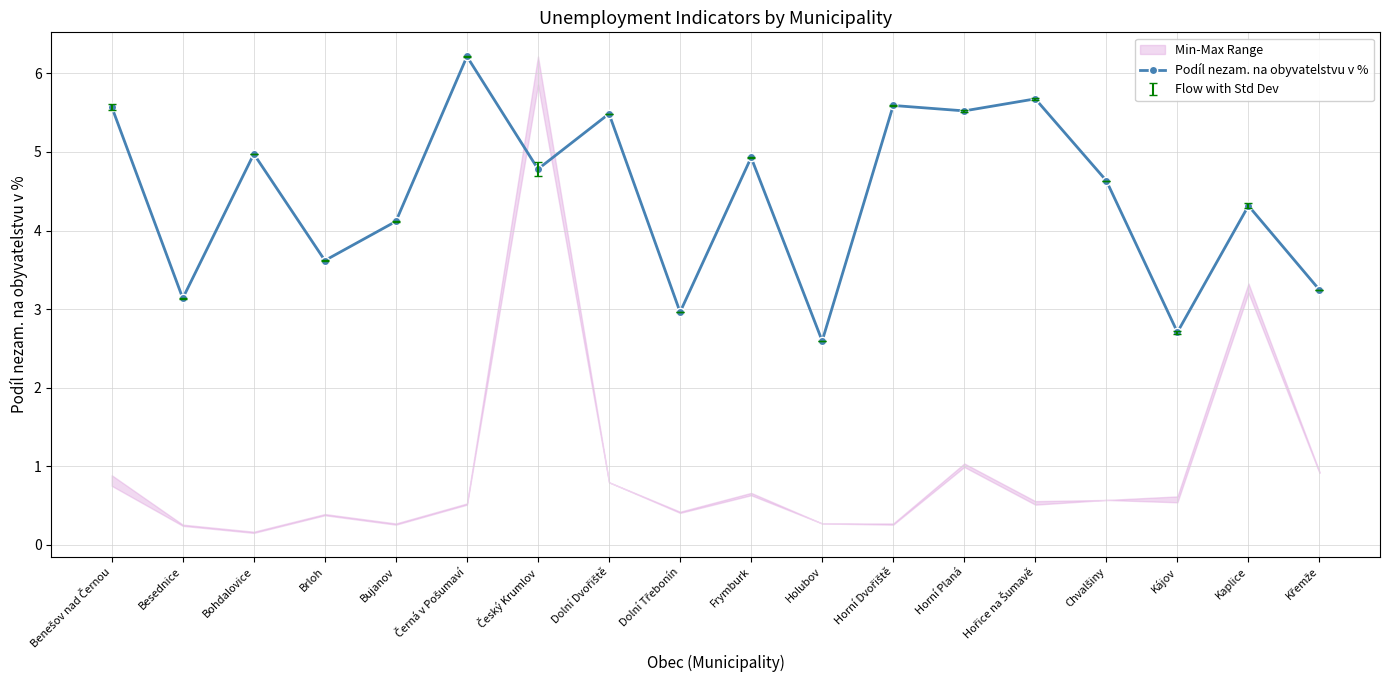

Is it true that the value at Brloh is 5.4?

False